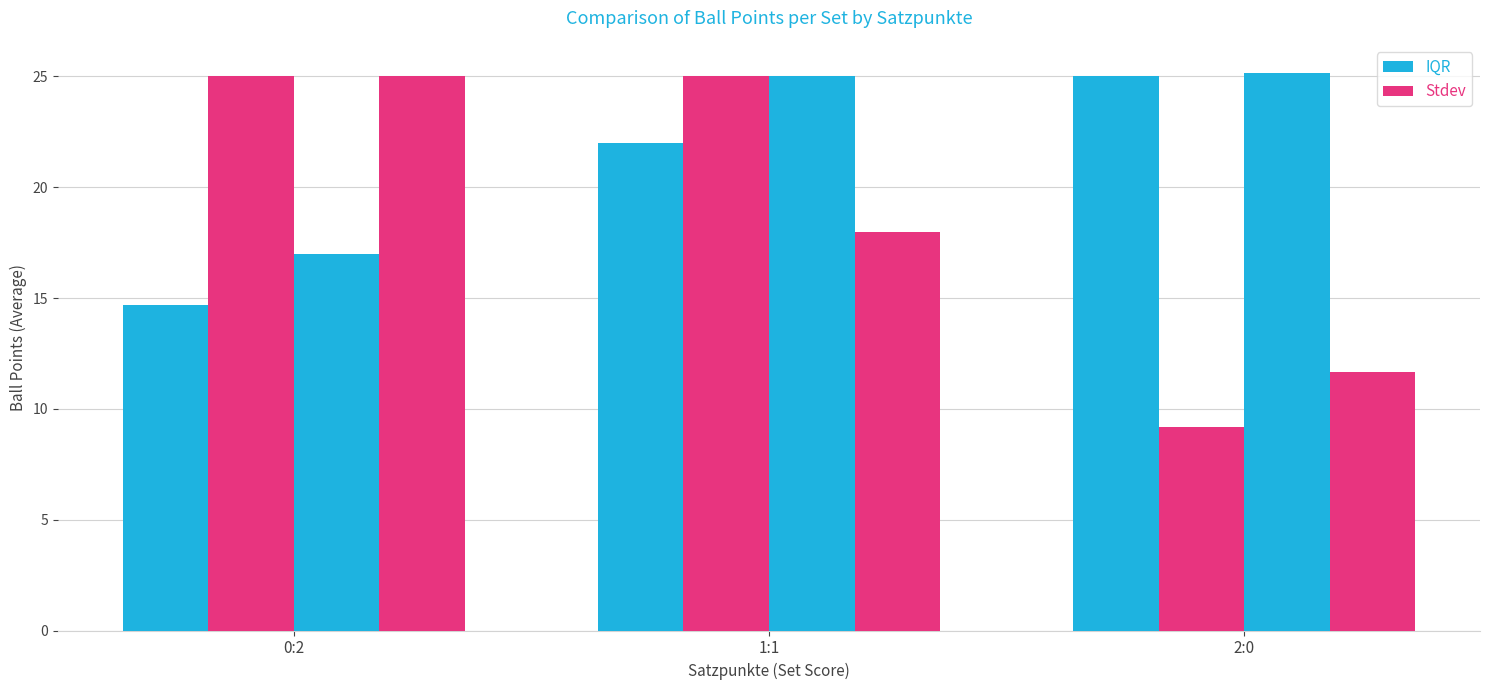

List the labels in order of IQR value, largest first.

2:0, 1:1, 0:2